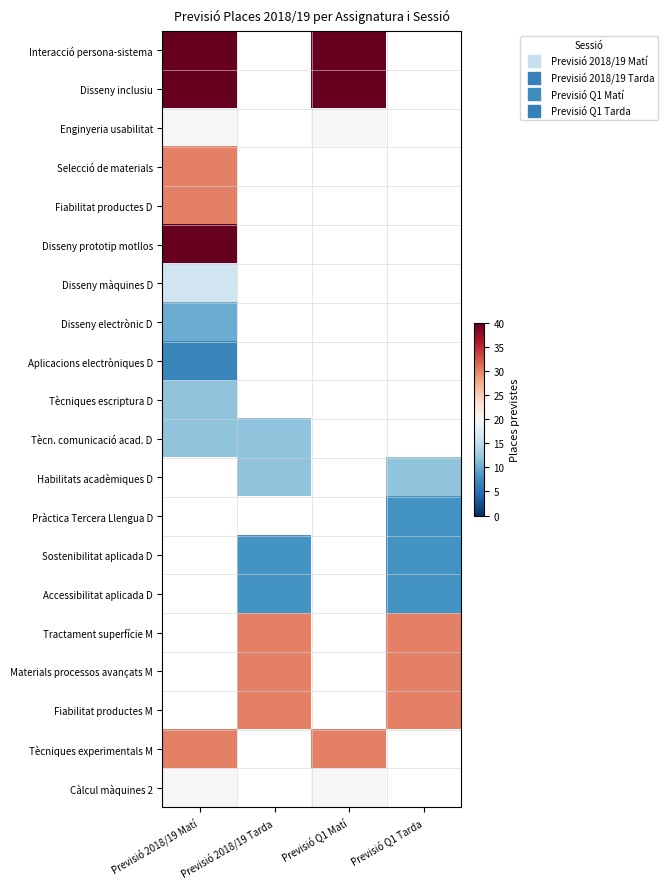

Count the number of categories in the chart.

4